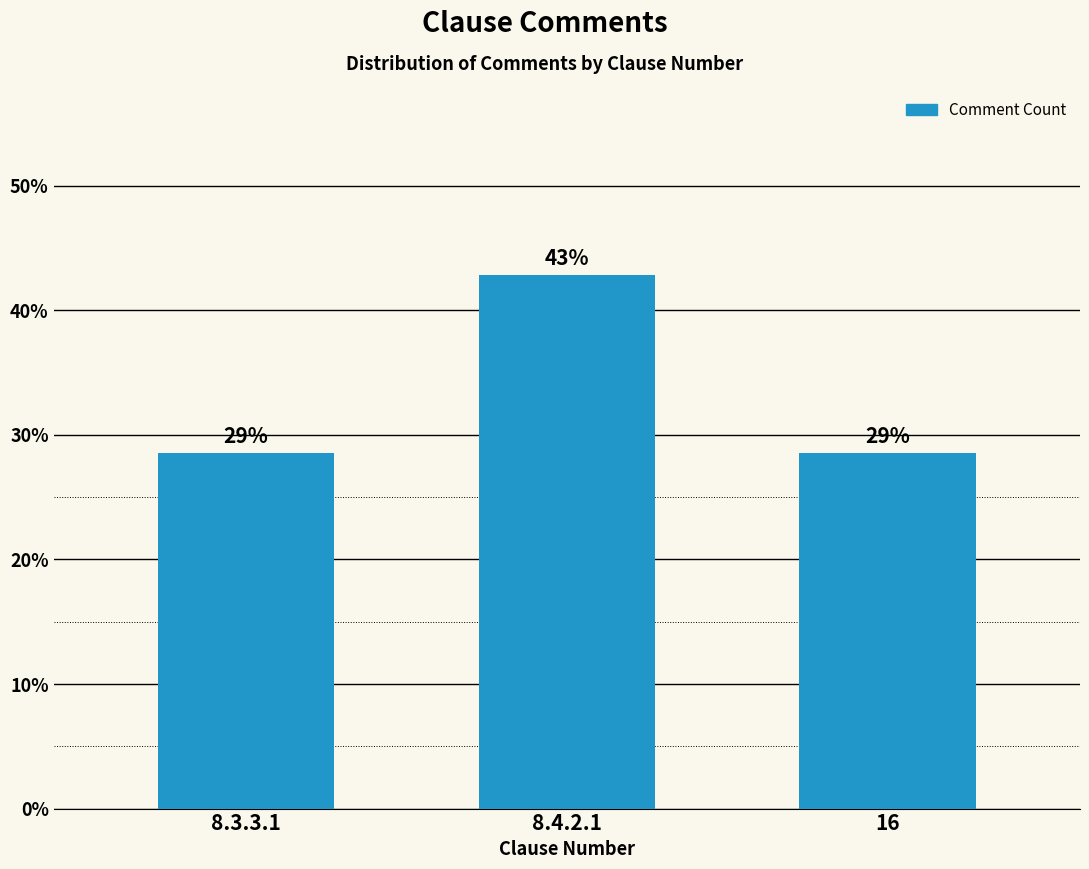

Does the chart contain stacked bars?

No